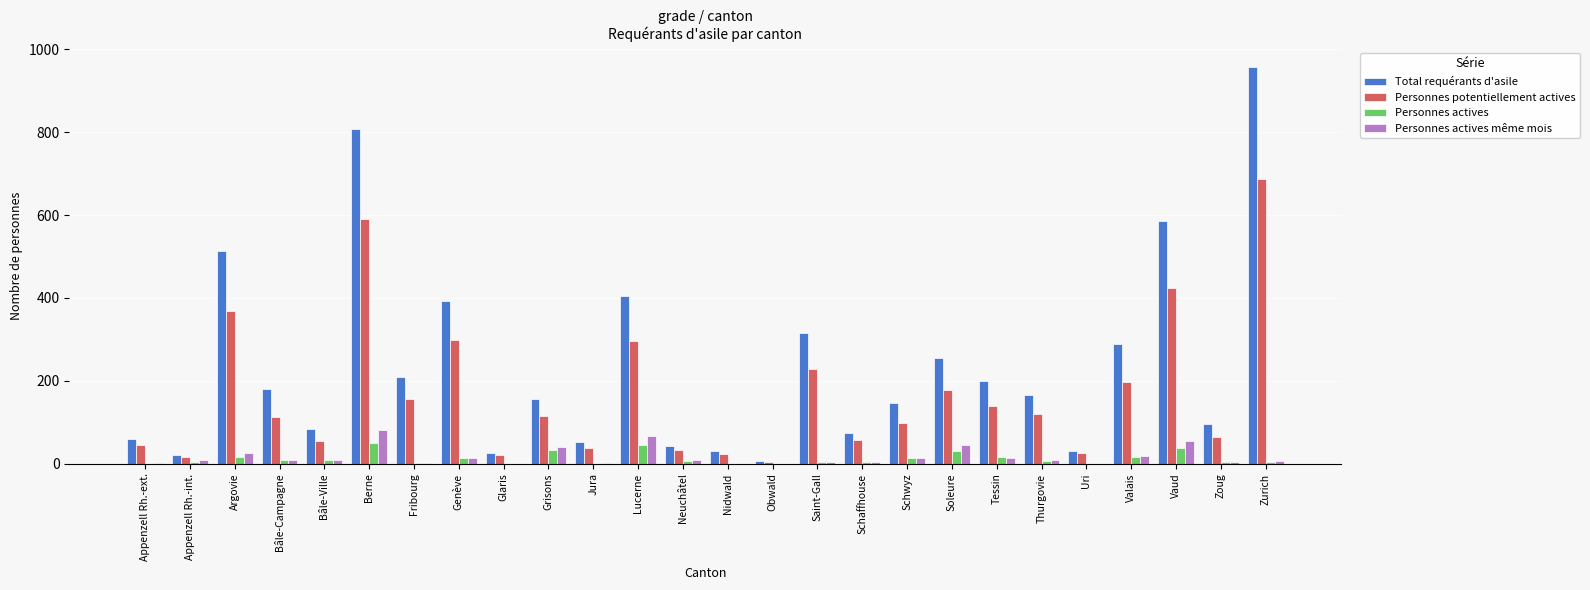

Which series changed the most between Appenzell Rh.-int. and Argovie?

Total requérants d'asile